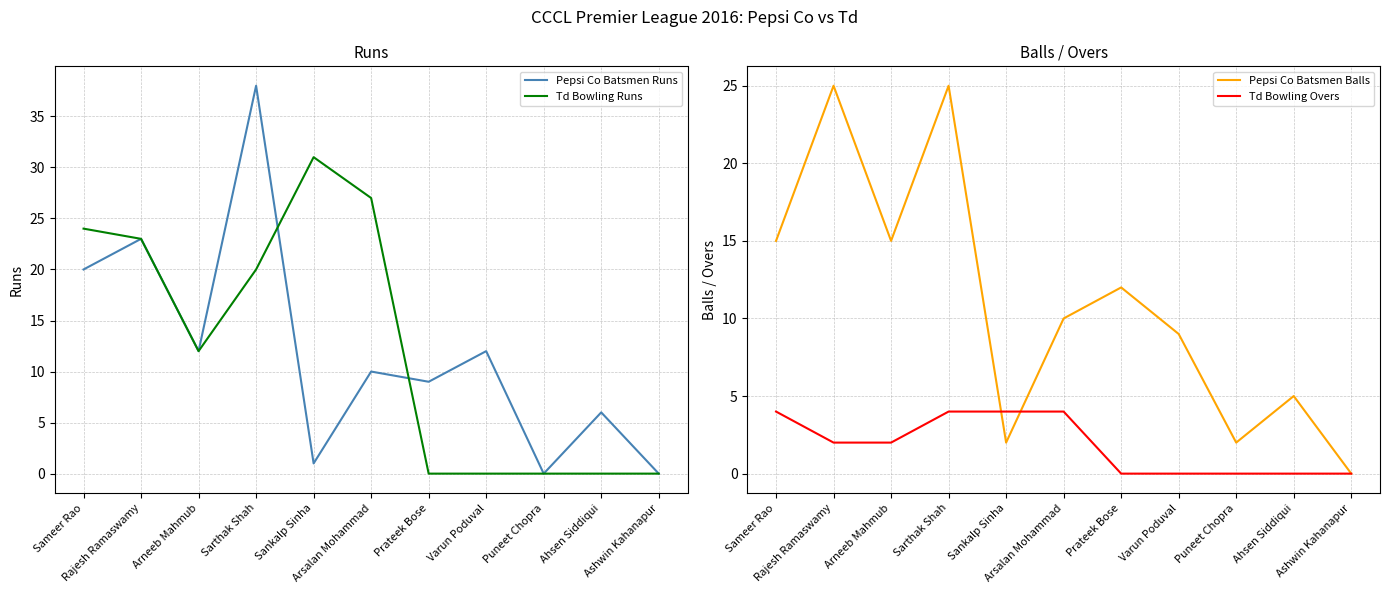

True or false: Pepsi Co Batsmen Balls has a value of 2 at Sankalp Sinha.

True